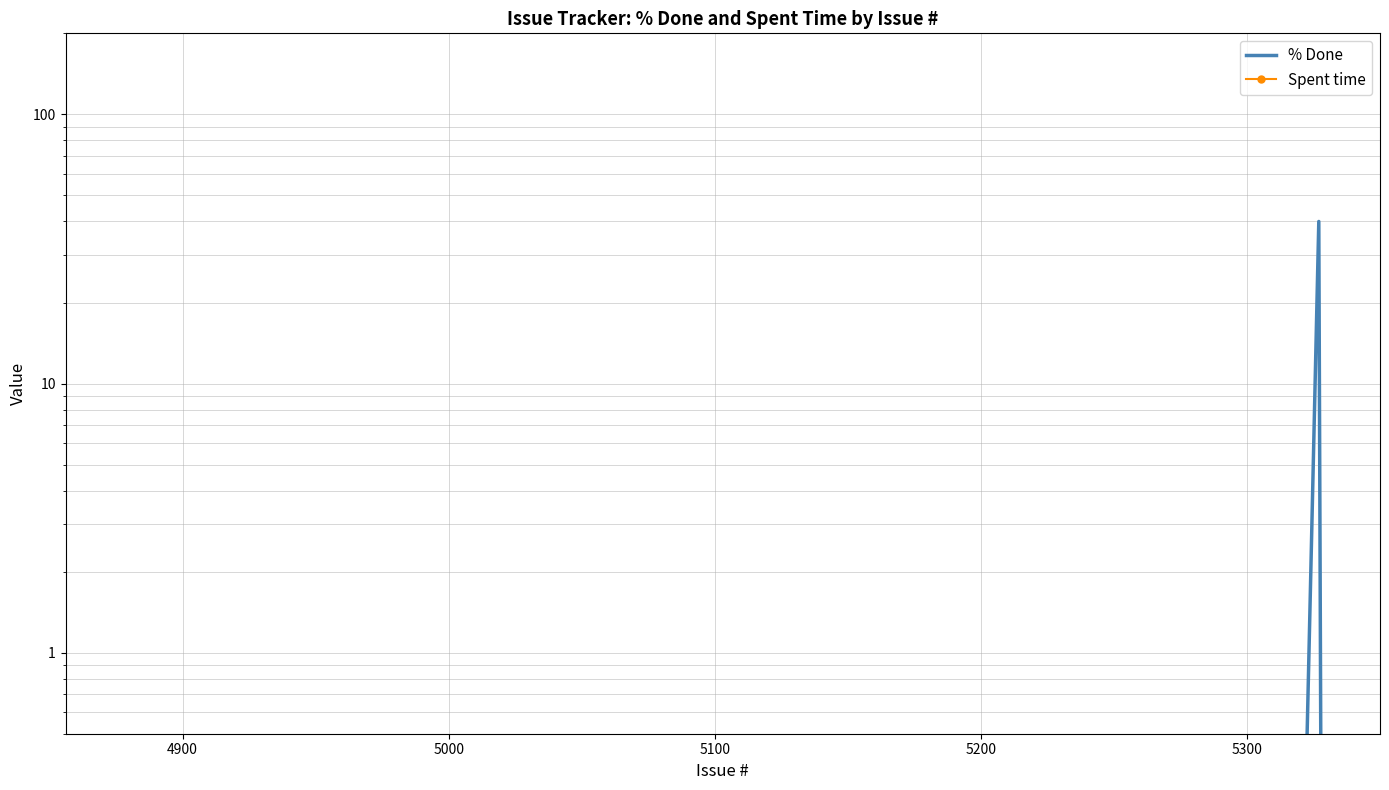

How many lines are shown in the chart?

2